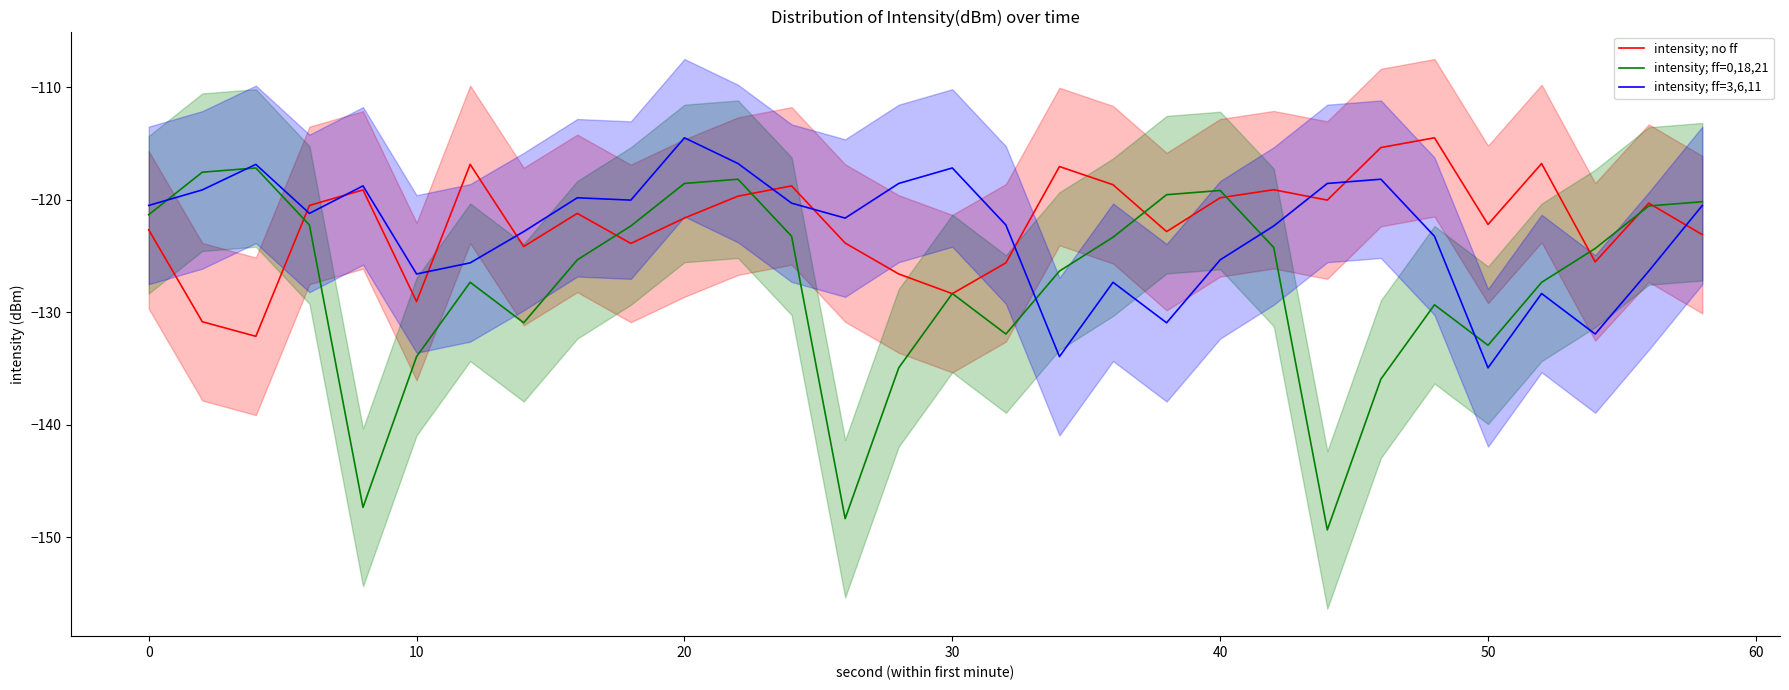

What is the average value of the intensity; no ff series?

-122.0